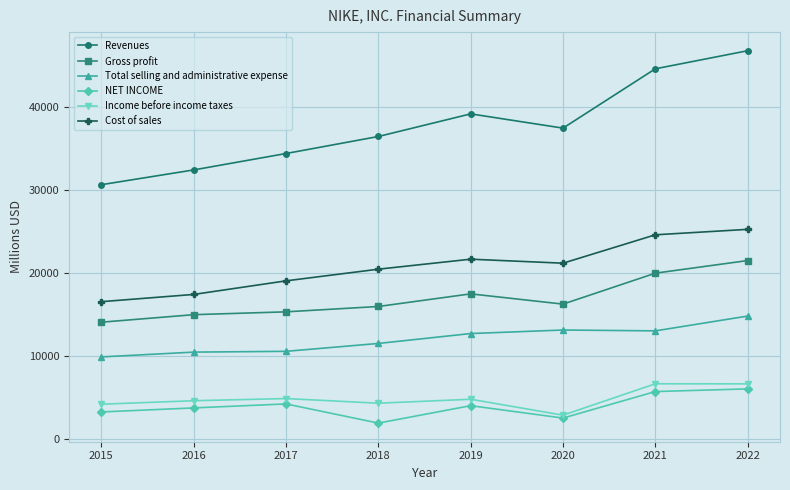

List the series in order of their peak value, highest first.

Revenues, Cost of sales, Gross profit, Total selling and administrative expense, Income before income taxes, NET INCOME